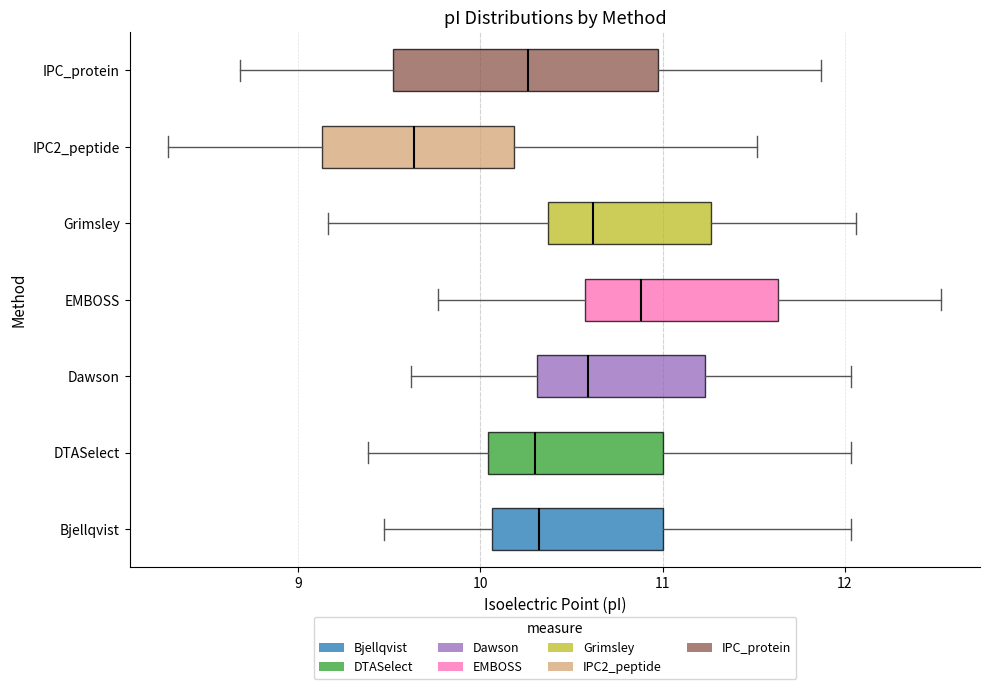

Comparing the boxes themselves (not the whiskers), which one is the widest?

IPC_protein